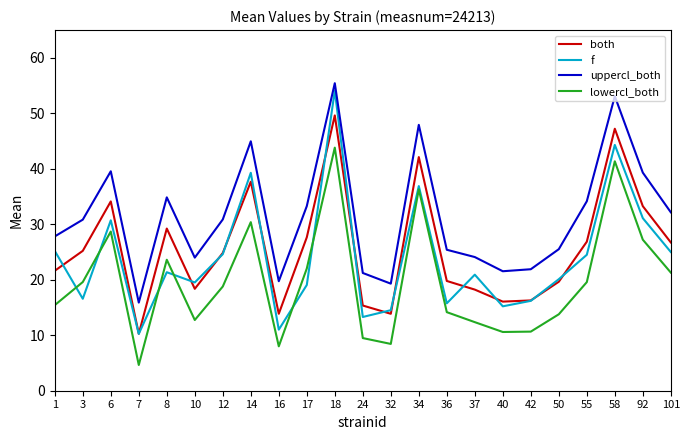

At which category does both reach its first local valley?

7